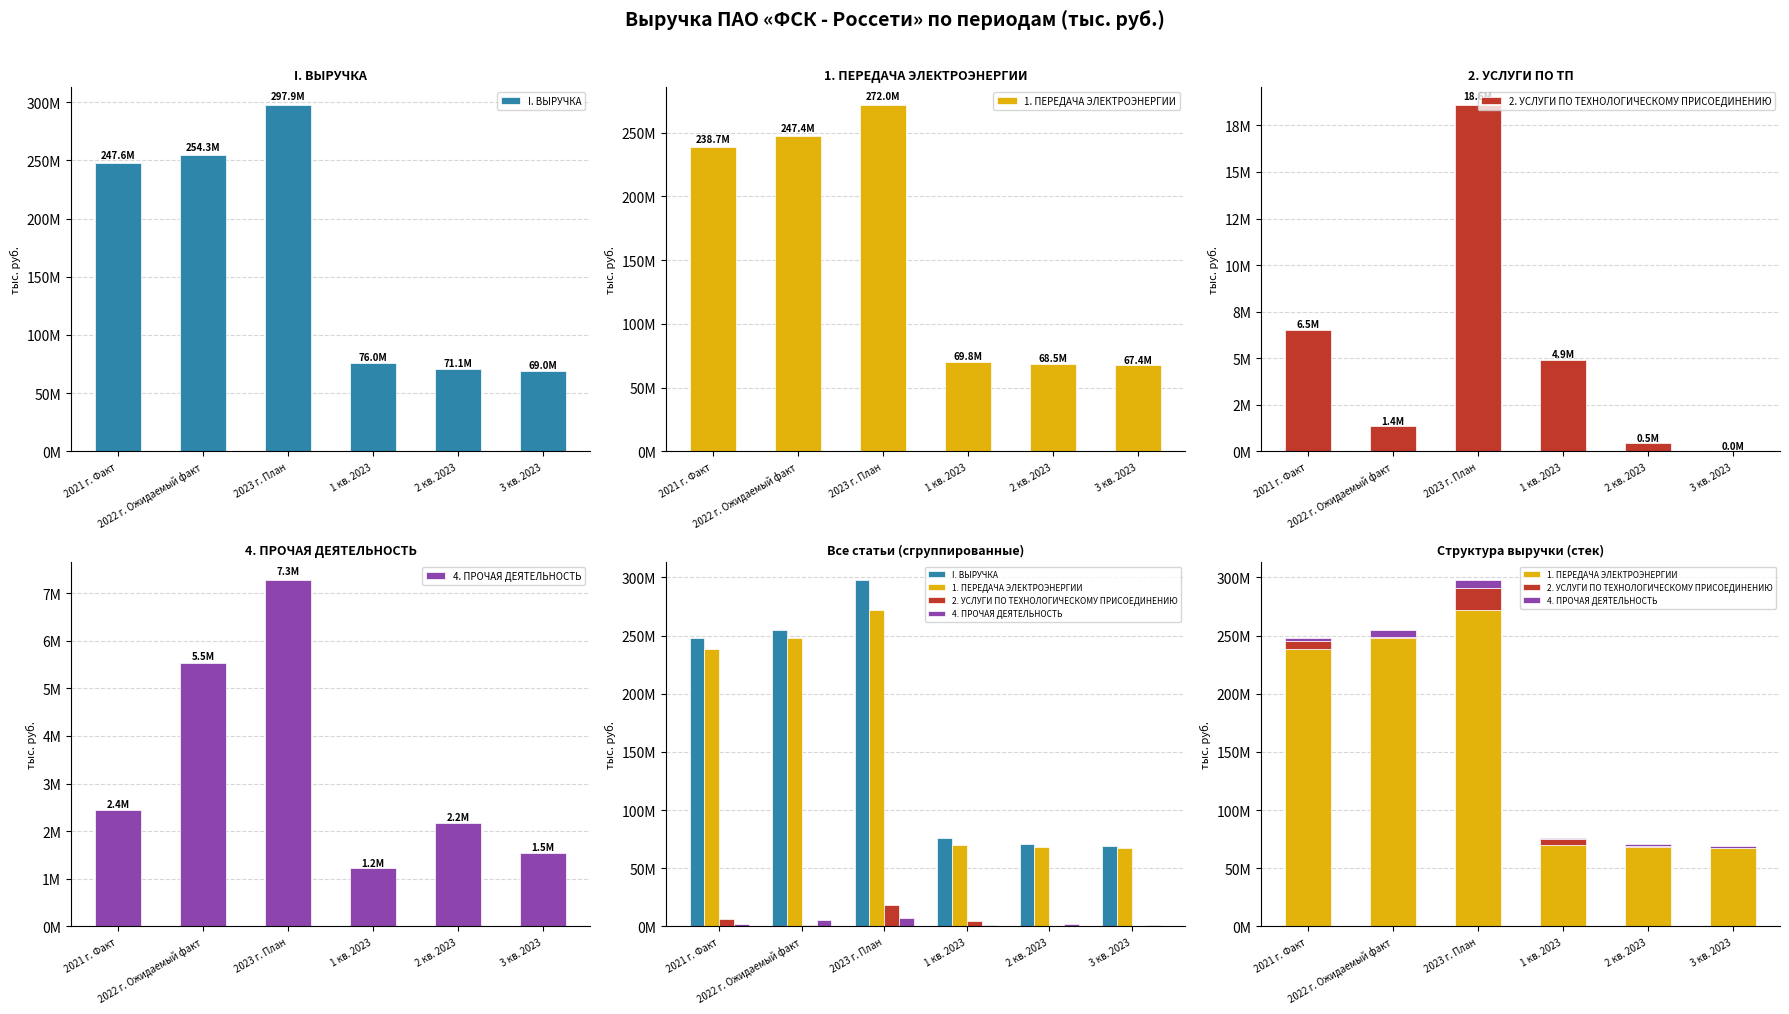

What are all the series names shown in the legend?

I. ВЫРУЧКА, 1. ПЕРЕДАЧА ЭЛЕКТРОЭНЕРГИИ, 2. УСЛУГИ ПО ТЕХНОЛОГИЧЕСКОМУ ПРИСОЕДИНЕНИЮ, 4. ПРОЧАЯ ДЕЯТЕЛЬНОСТЬ